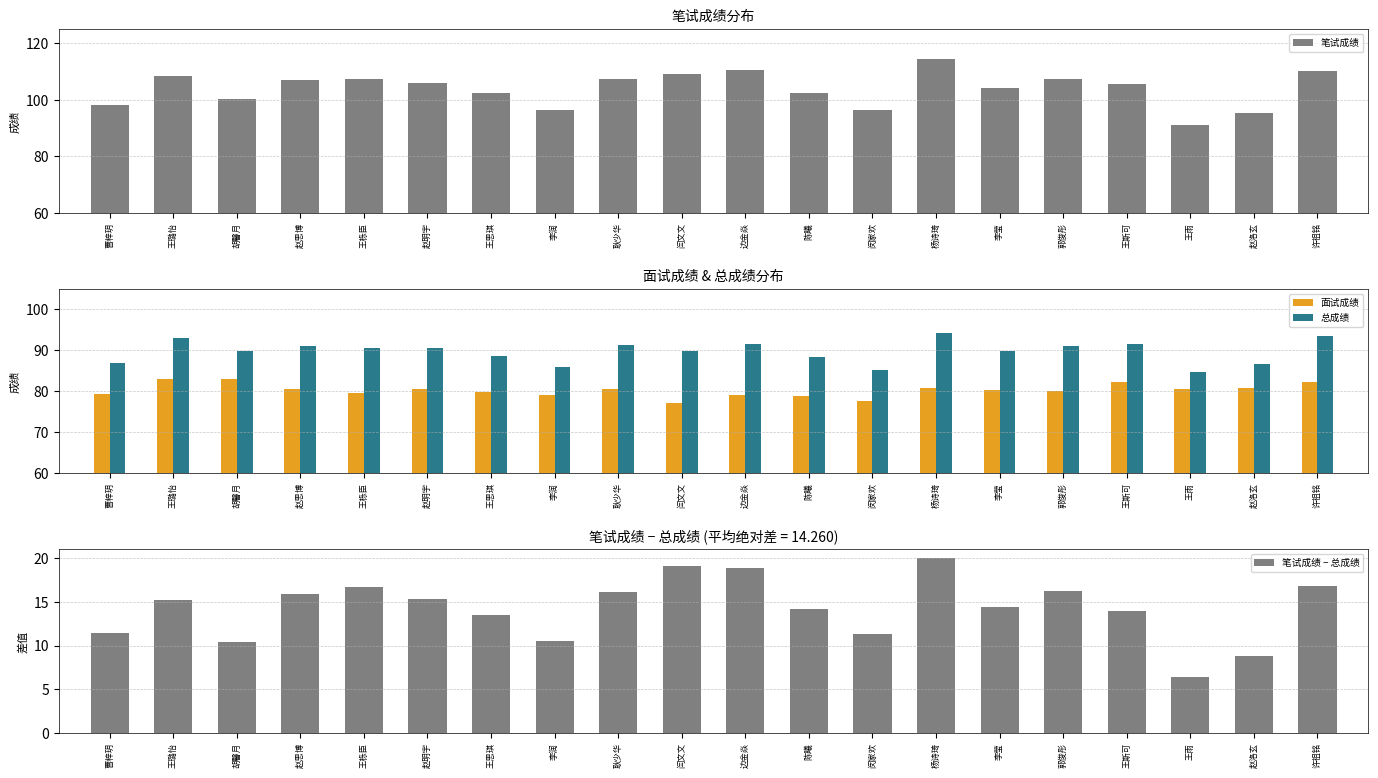

How many distinct data groups are displayed?

4